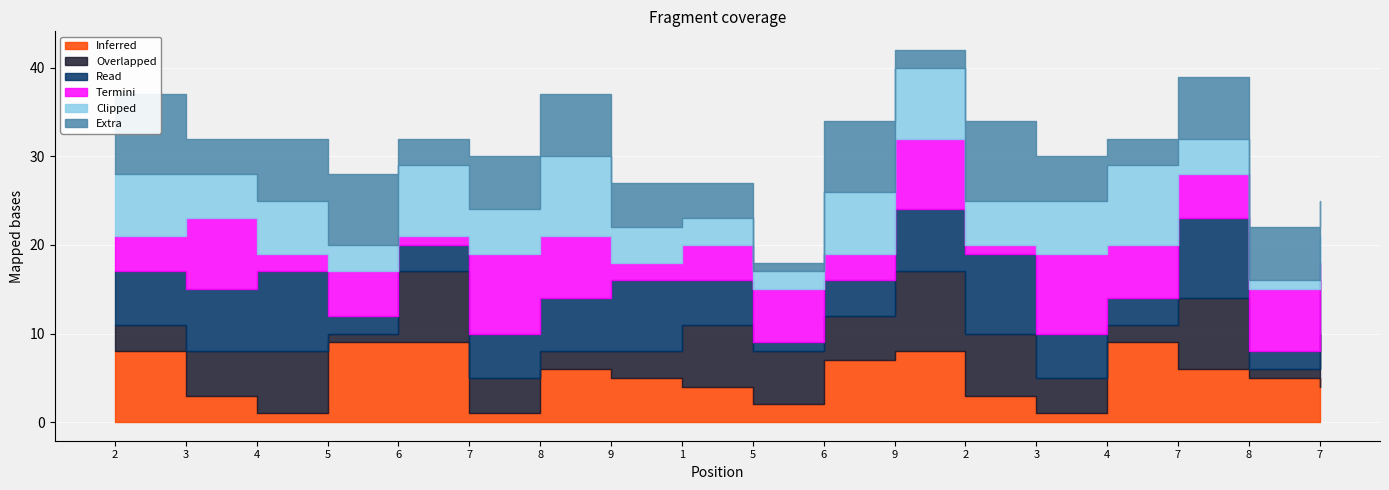

At how many categories does at least one series exceed 3?

18